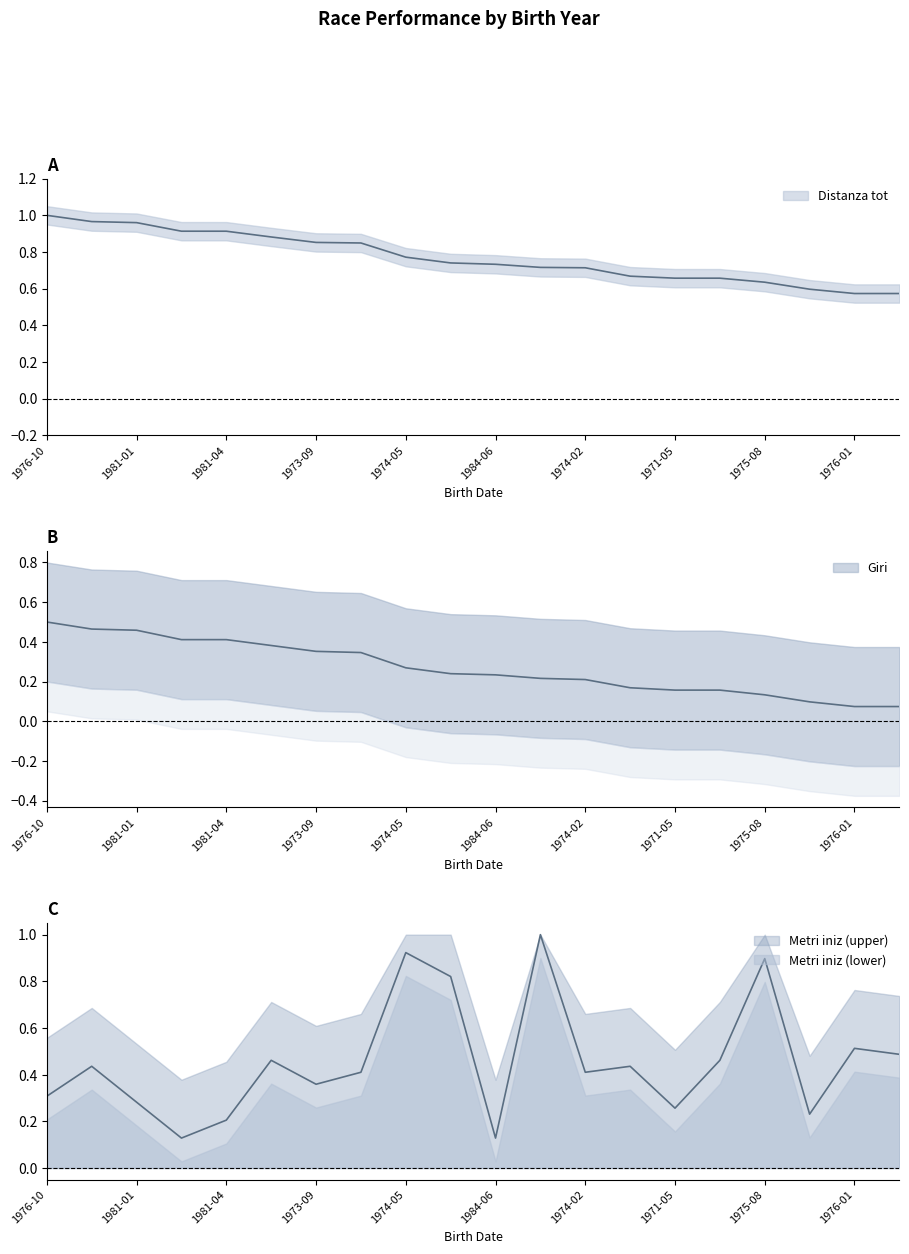

Is it true that Distanza tot equals 0.3 at 1984-11-10?

False